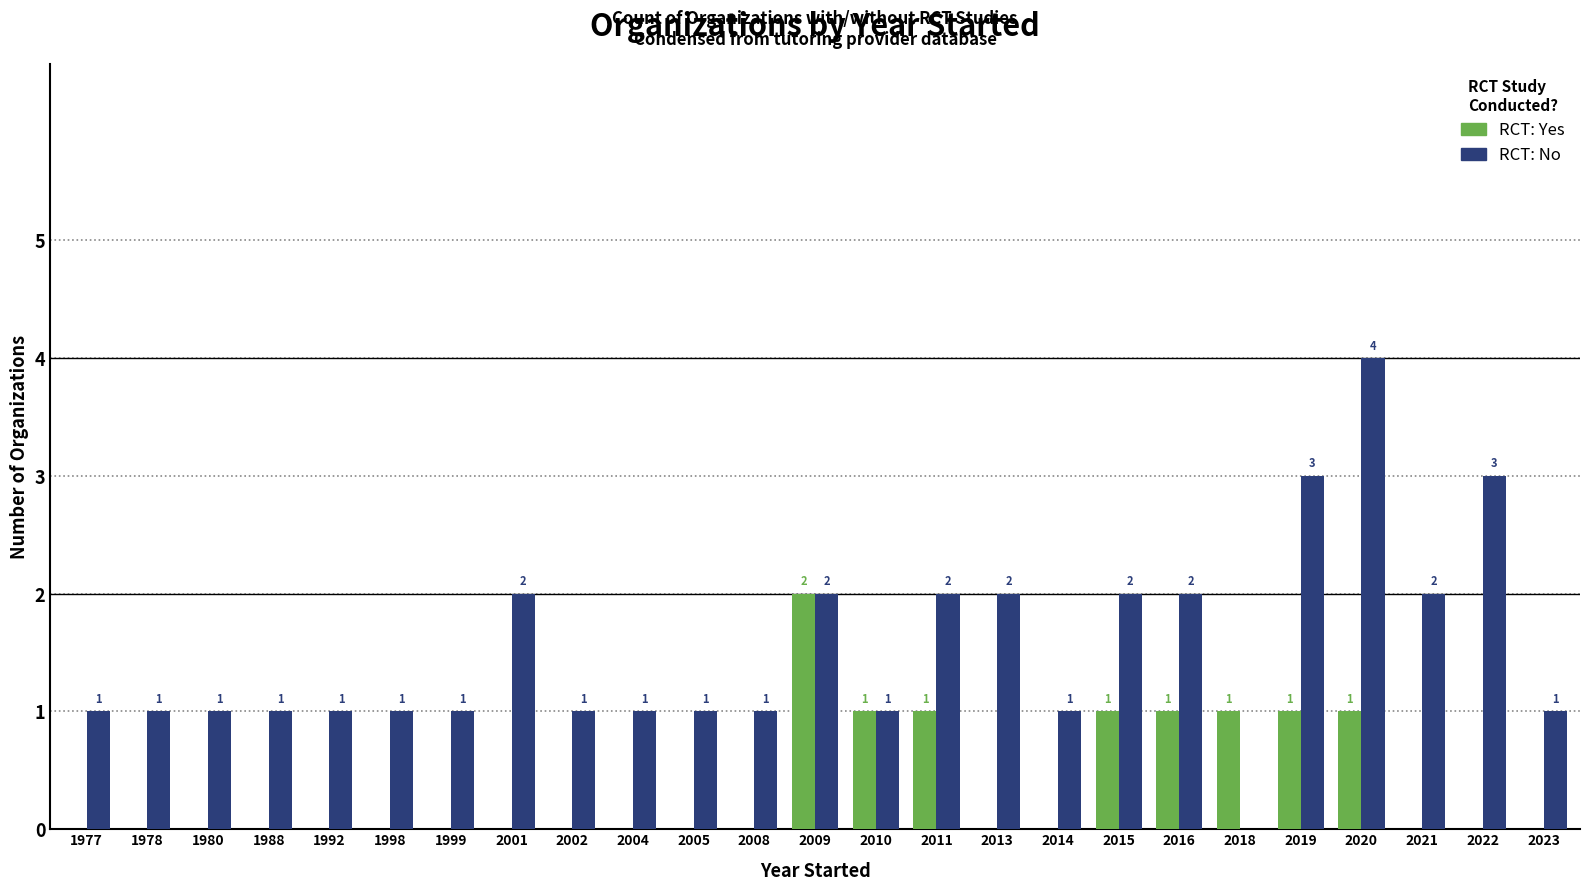

Which category has the highest value across all series?

2020